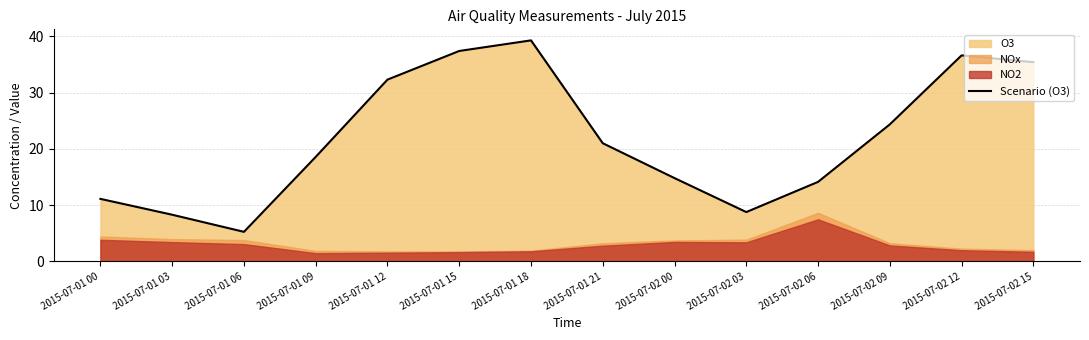

What is the sum of the values at 2015-07-02 03 and 2015-07-02 00?

23.6